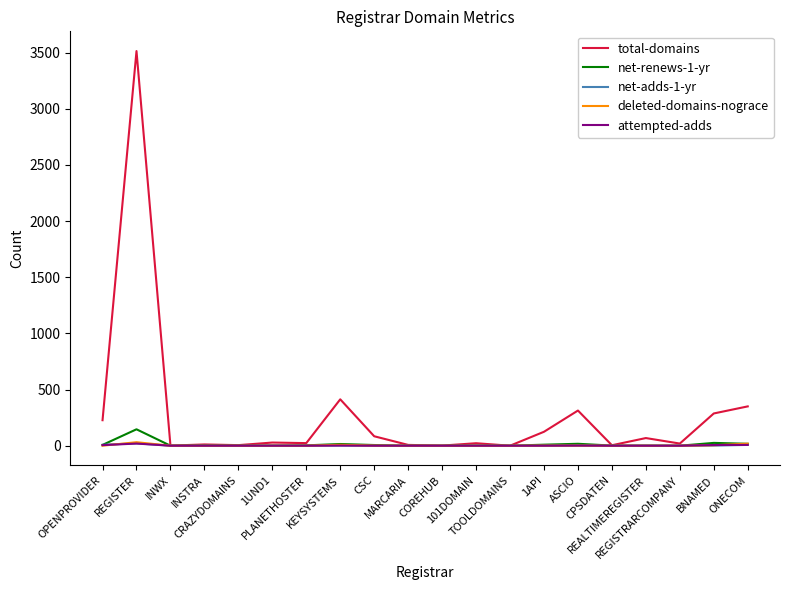

Which series has the widest spread of values?

total-domains